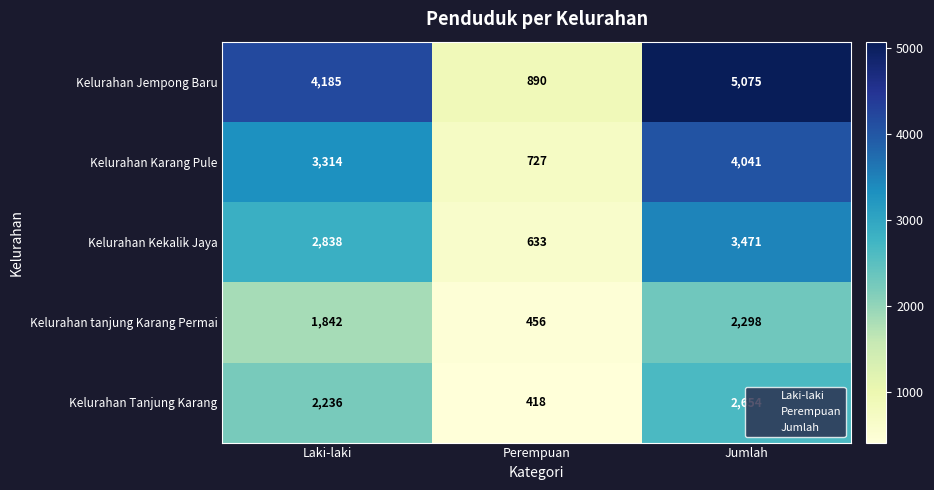

How many data points in Kelurahan Tanjung Karang are less than 2236?

1